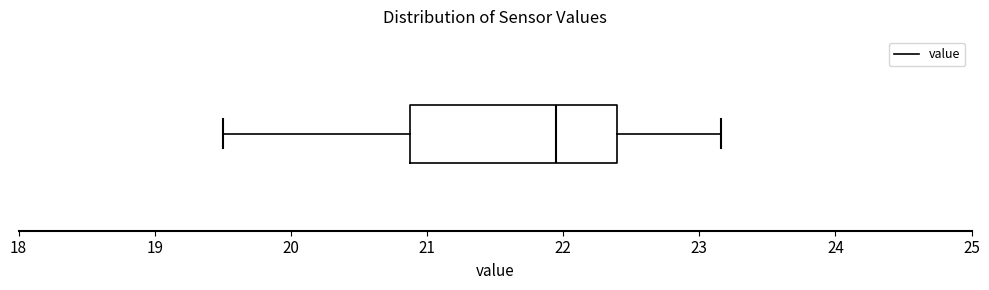

Read this box plot against the x-axis: the position of the median line, the range covered by the box, and the ends of both whiskers. The values are not printed on the chart, so give them approximately, as read against the axis.

median 21.9, box 20.9 to 22.4, whiskers 19.5 to 23.2